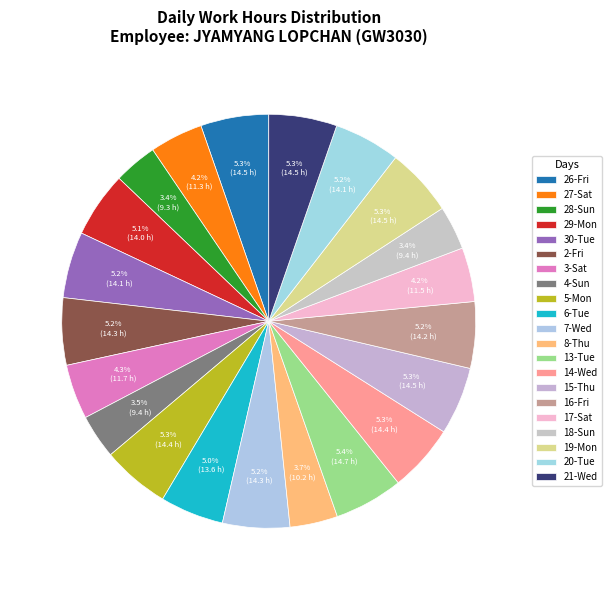

What portion of the pie excludes 26-Fri?

94.7%